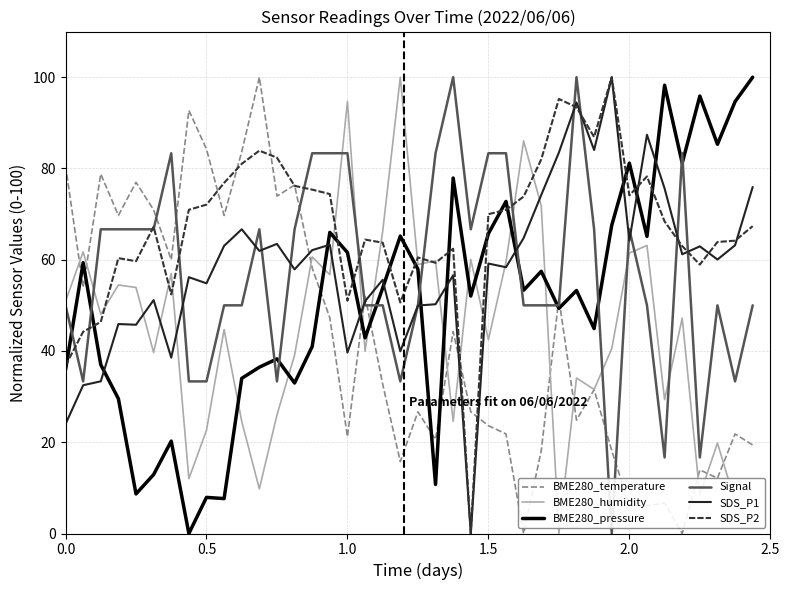

What is the difference between the maximum and minimum values in the Signal series?

100.0